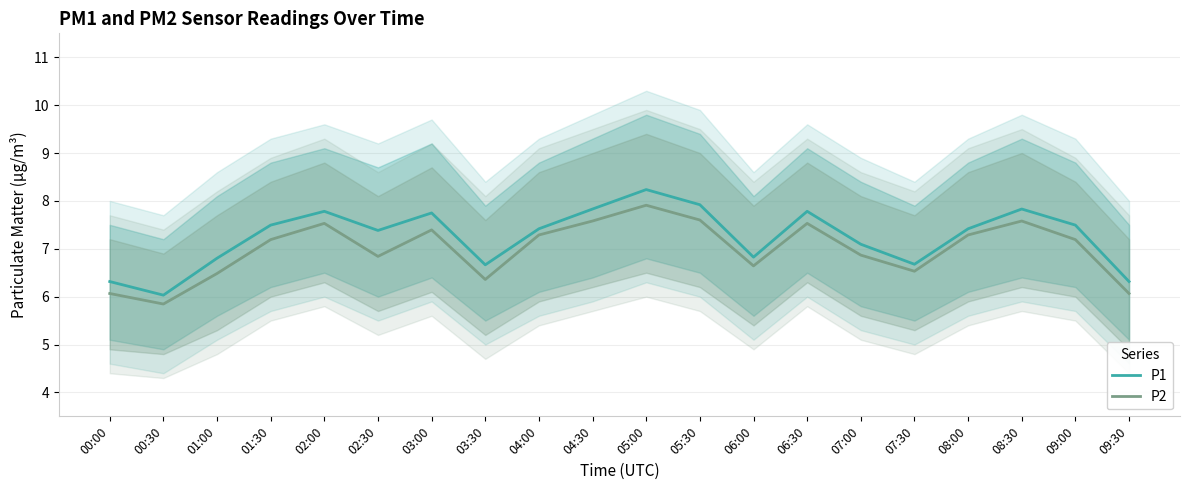

Rank the series at 06:30 from lowest to highest value.

P2, P1